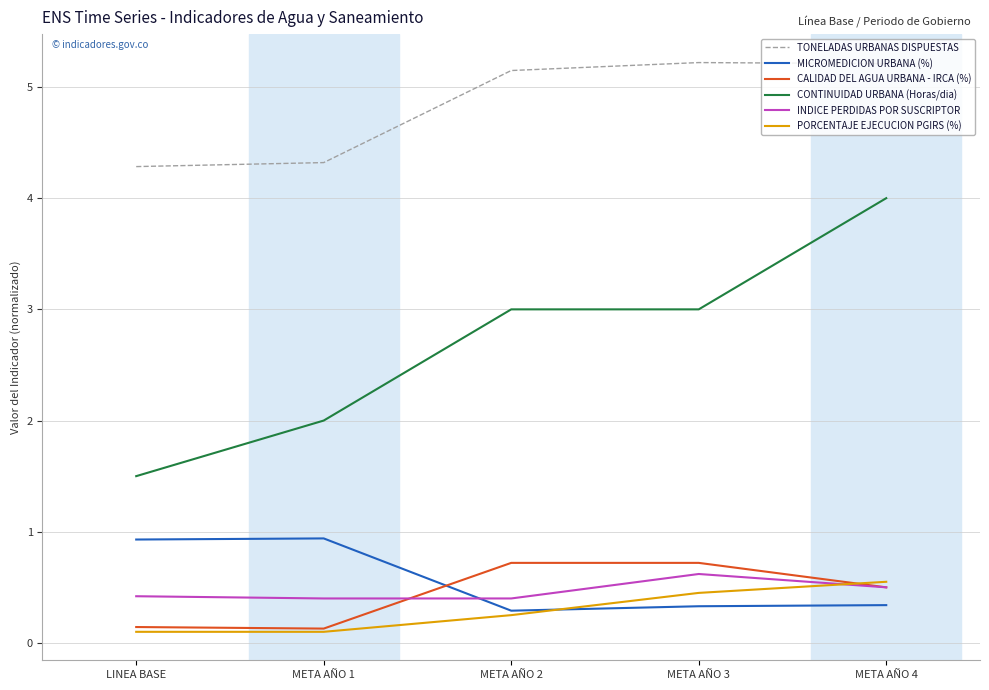

True or false: CONTINUIDAD URBANA (Horas/dia) has more than 1 interior local peaks.

False